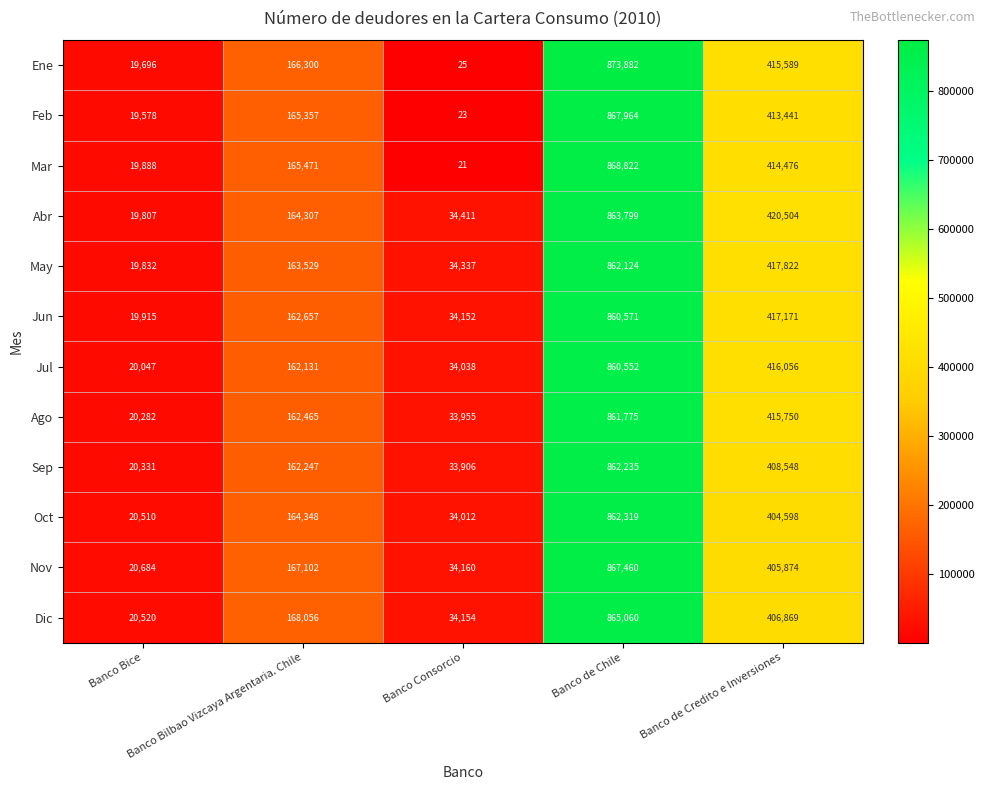

Rank the series at Banco Consorcio from highest to lowest value.

Abr, May, Nov, Dic, Jun, Jul, Oct, Ago, Sep, Ene, Feb, Mar